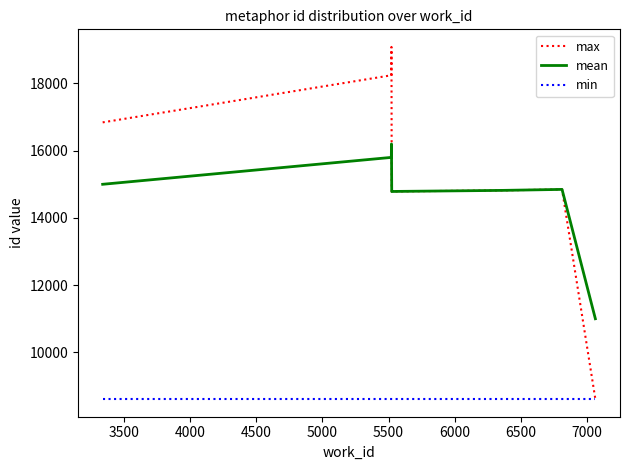

True or false: min and mean cross at least once.

False